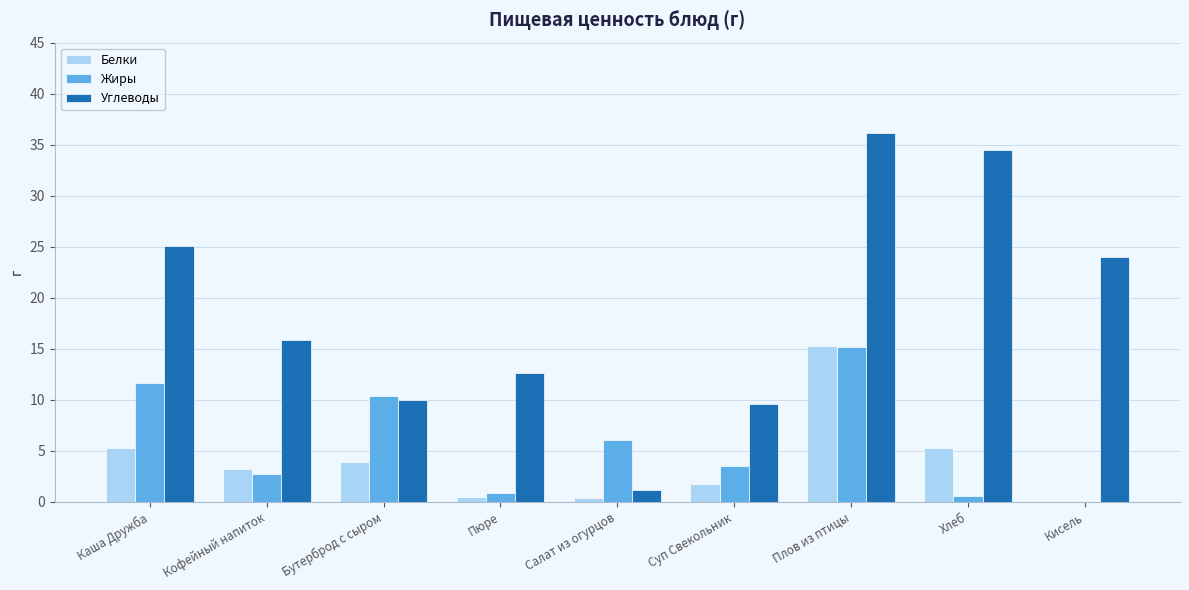

The Жиры series shows 4.4 at Кофейный напиток. True or false?

False